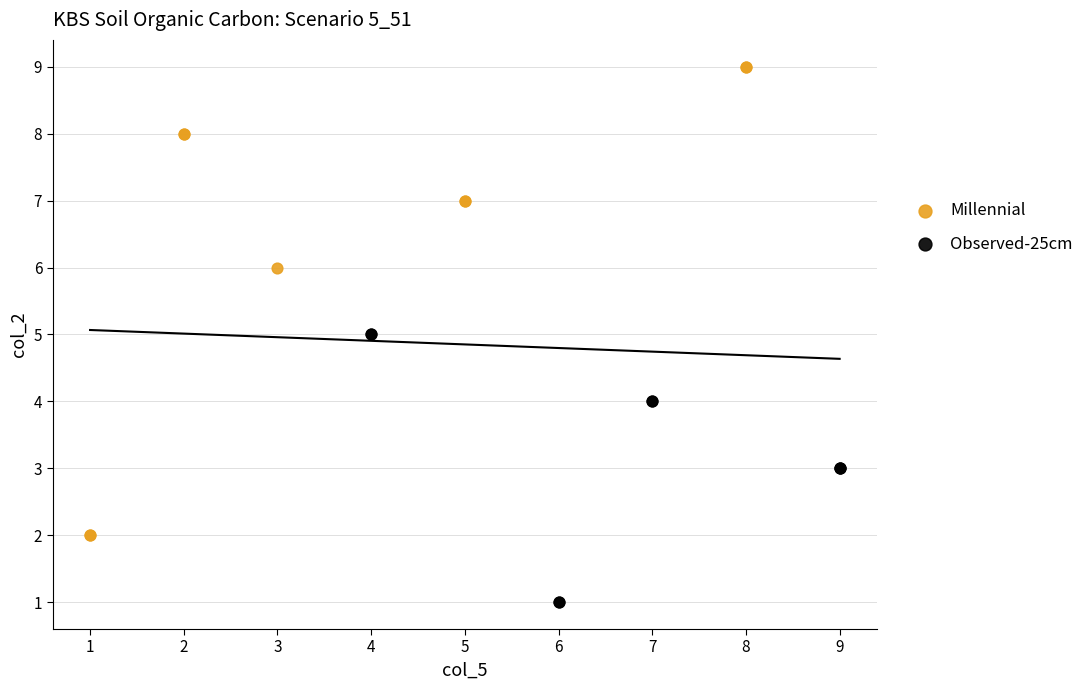

What are all the series names shown in the legend?

Millennial, Observed-25cm